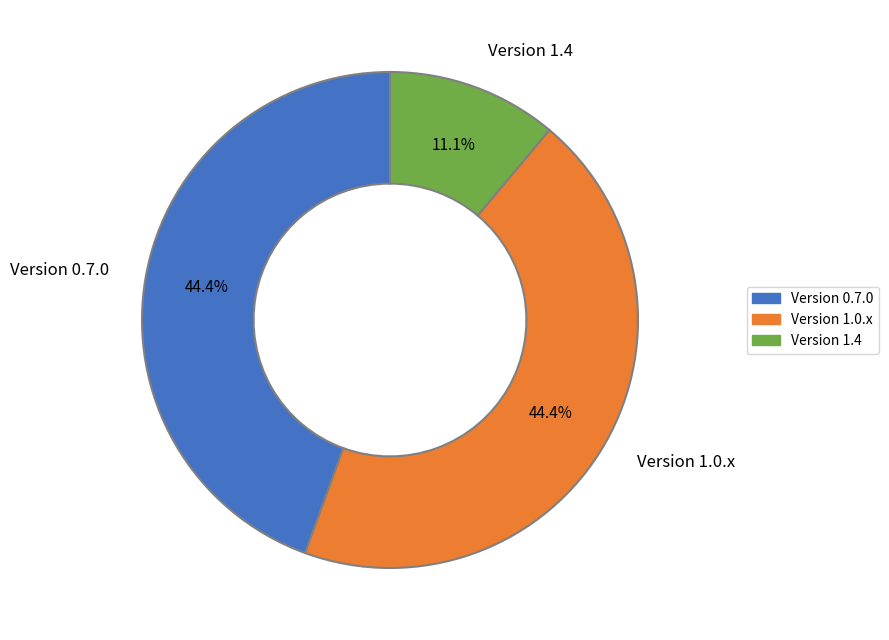

What is the ratio of the value at Version 1.0.x to the value at Version 0.7.0?

1.0